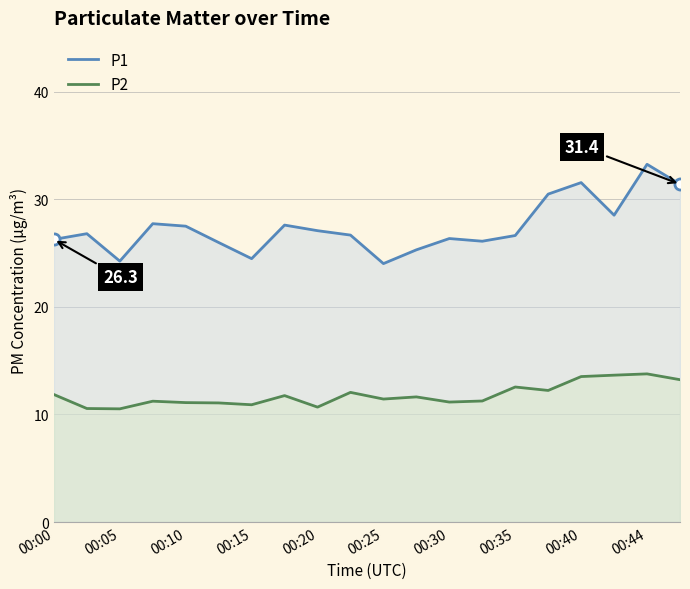

What is the value of the P2 point at the 10th from the left?

12.1